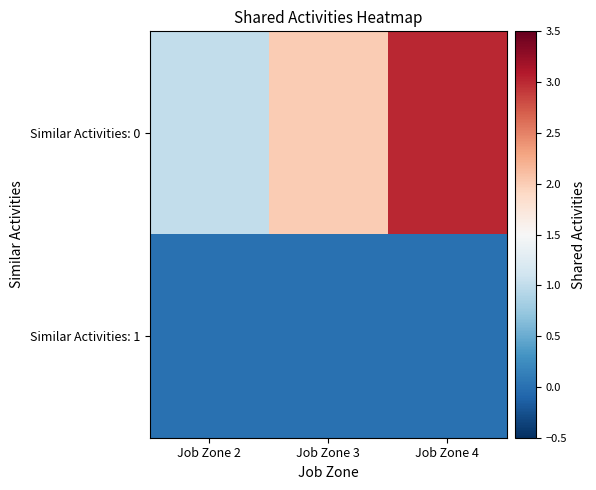

Rank the series by their maximum value, from highest to lowest.

Similar Activities: 0, Similar Activities: 1